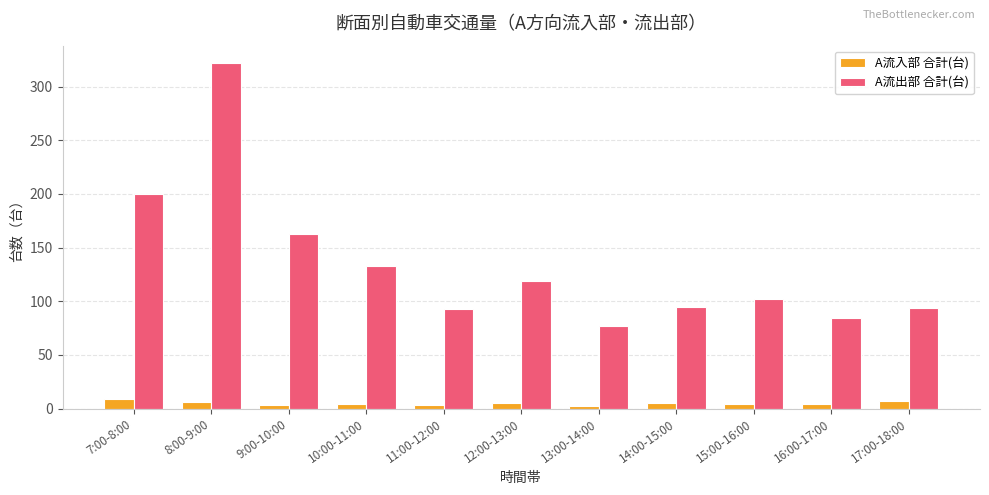

What are all the series names shown in the legend?

A流入部 合計(台), A流出部 合計(台)